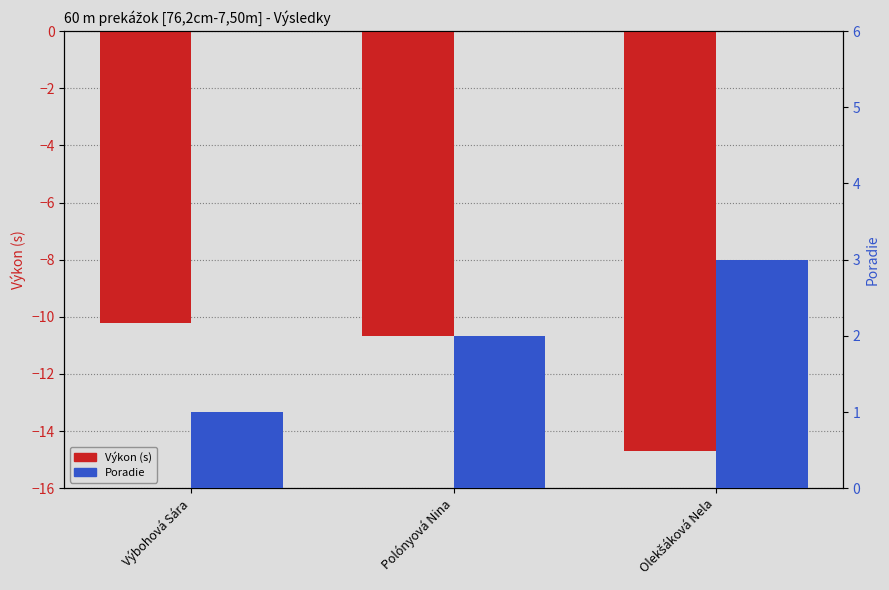

Between Výbohová Sára and Polónyová Nina, which is larger?

Výbohová Sára